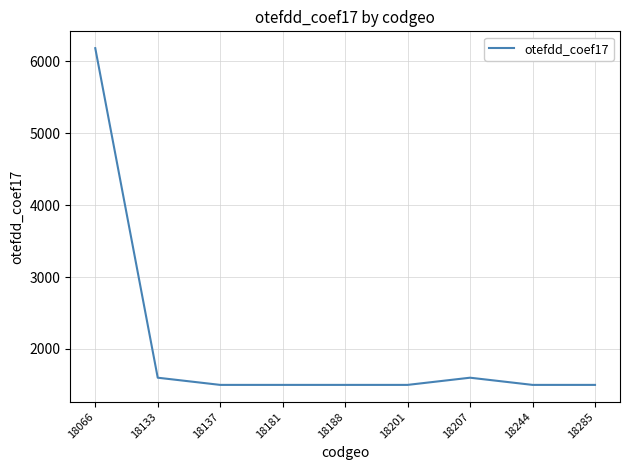

What is the smallest value displayed?

1500